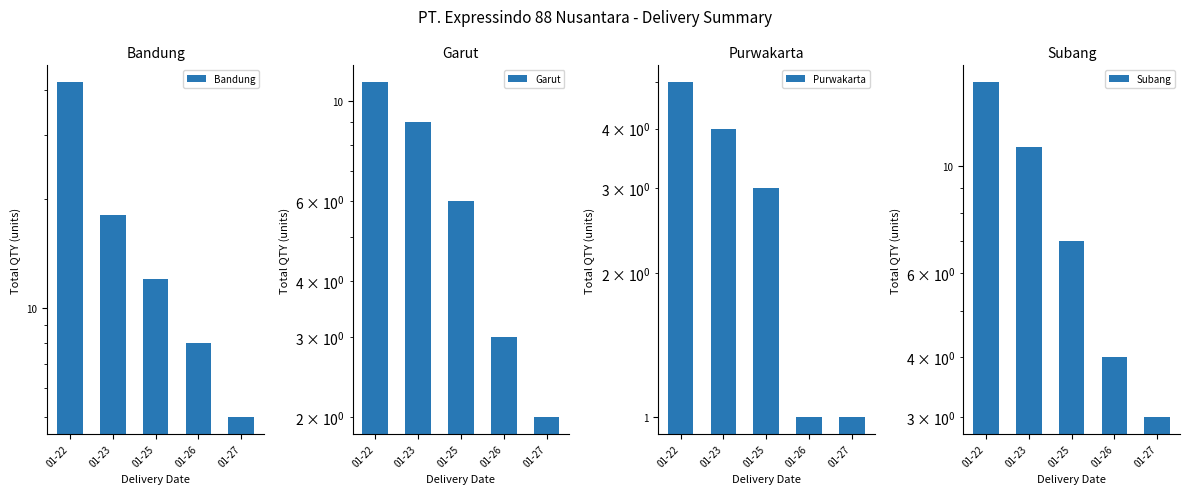

Rank the categories by Purwakarta value from lowest to highest.

01-26, 01-27, 01-25, 01-23, 01-22